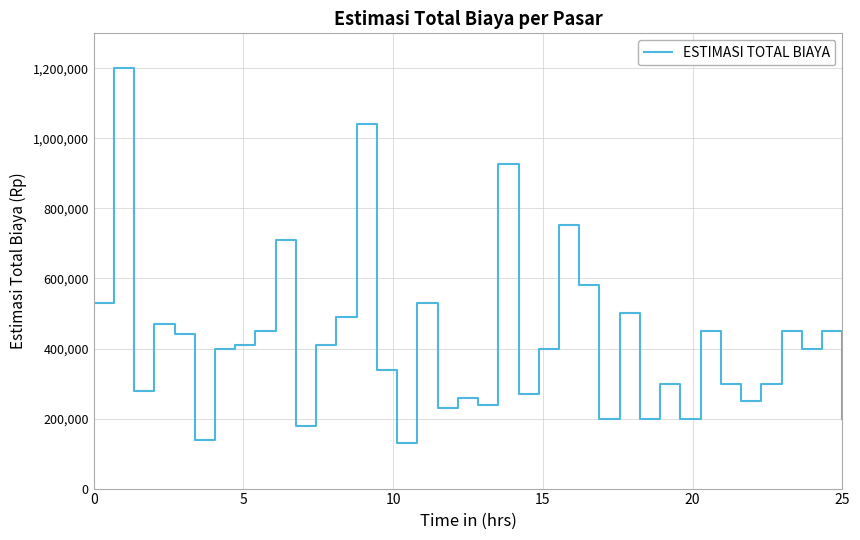

Reading left to right, extract all data points from this chart.

530000	1200000	280000	470000	440000	140000	400000	410000	450000	710000	180000	410000	490000	1040000	340000	130000	530000	230000	260000	240000	928000	270000	400000	752000	580000	200000	500000	200000	300000	200000	450000	300000	250000	300000	450000	400000	450000	200000